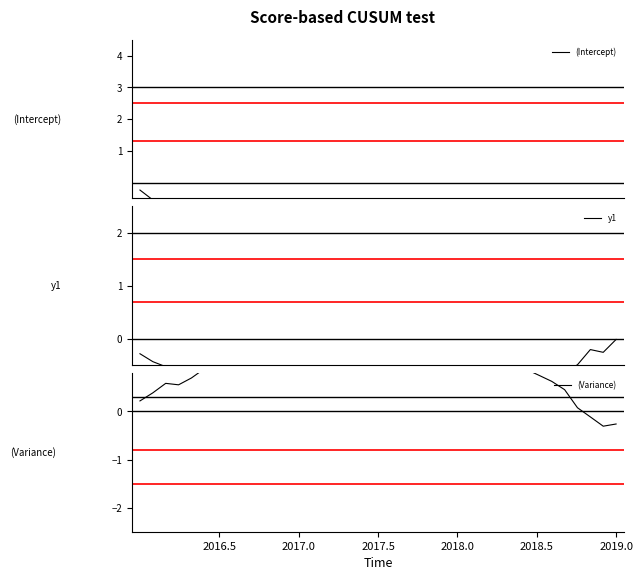

What is the approximate value of y1 at 2018.0?

-0.7